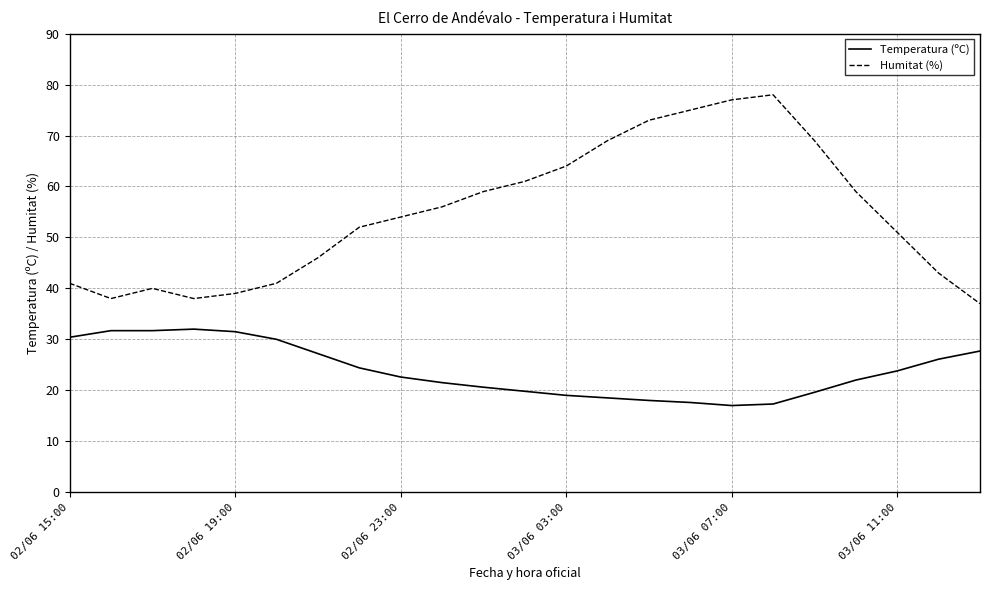

What is the difference between the maximum and minimum values in the Humitat (%) series?

41.0